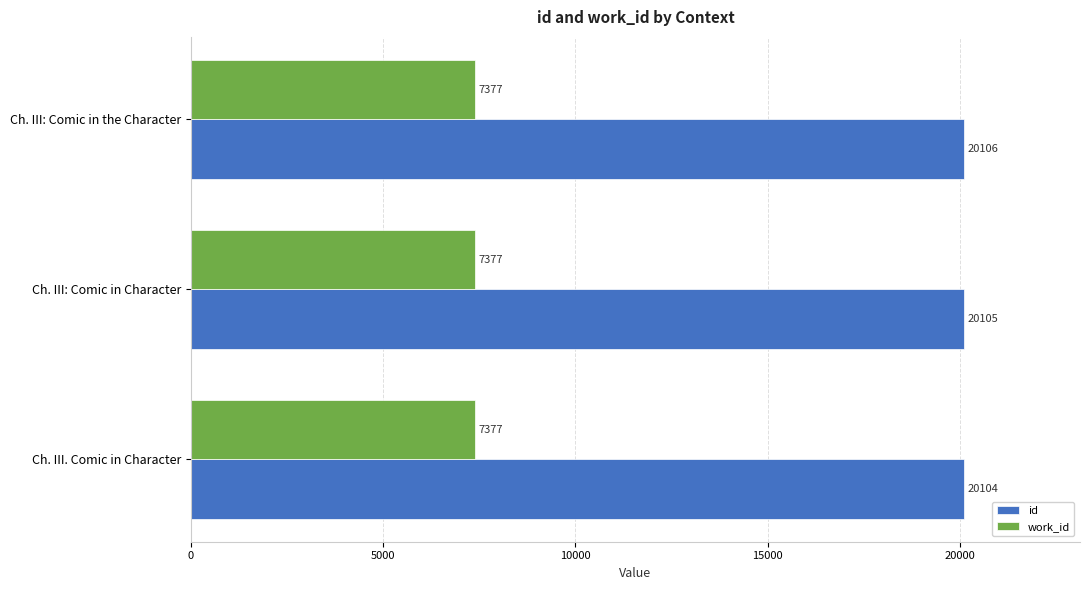

Which series has the largest range (max minus min)?

id